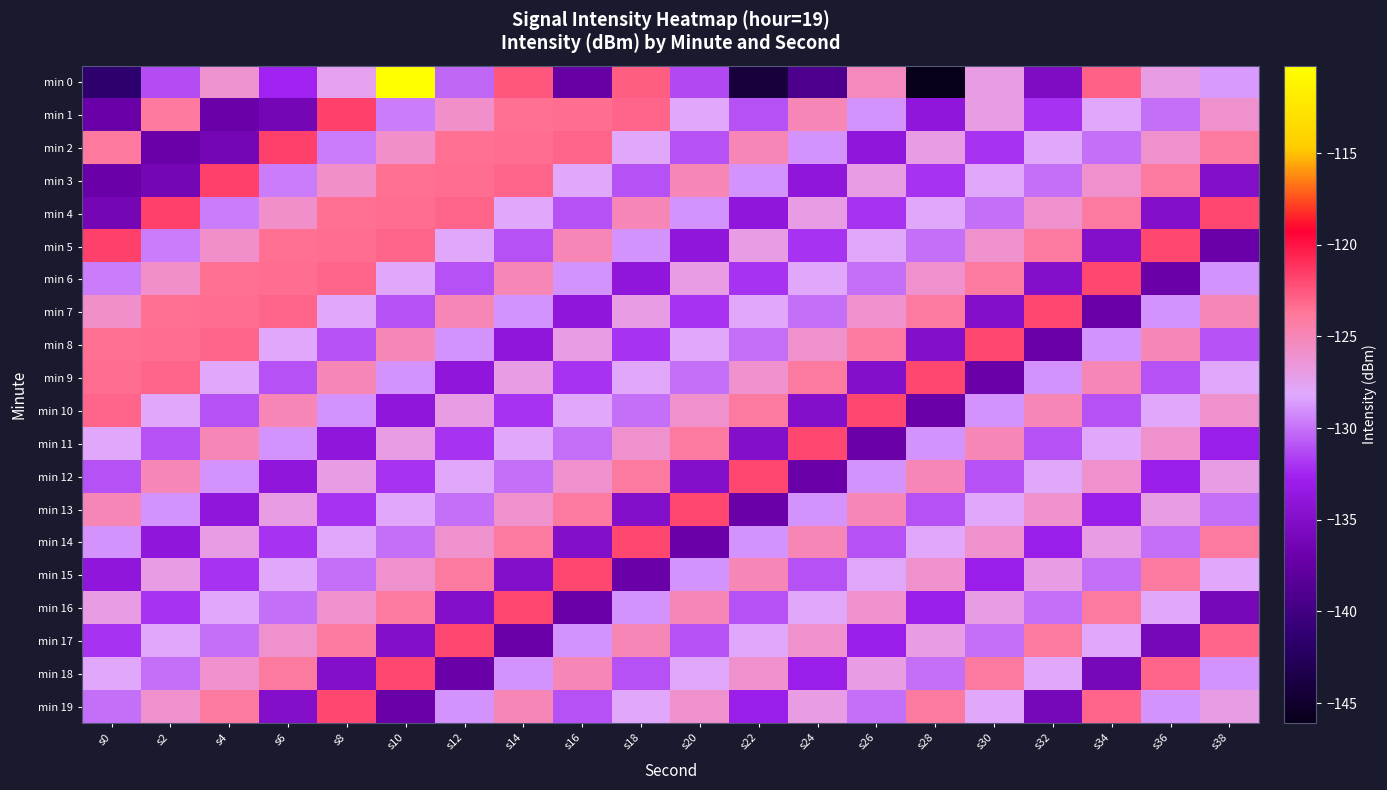

What is the difference between the highest and lowest values at s14?

15.0